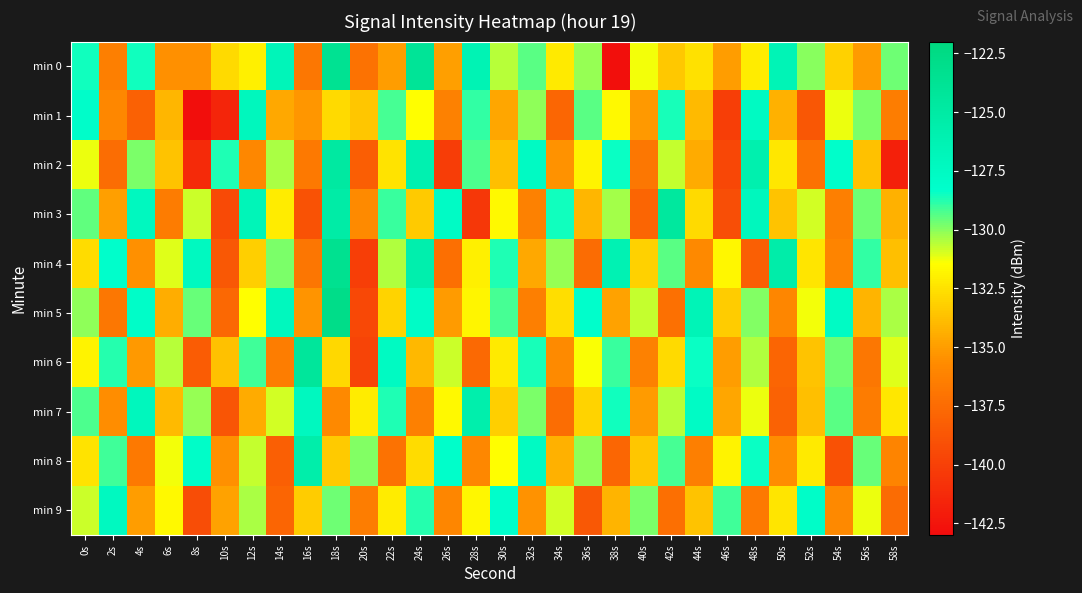

At 22s, list the series in order from smallest to largest.

min 8, min 0, min 5, min 2, min 9, min 4, min 1, min 3, min 7, min 6